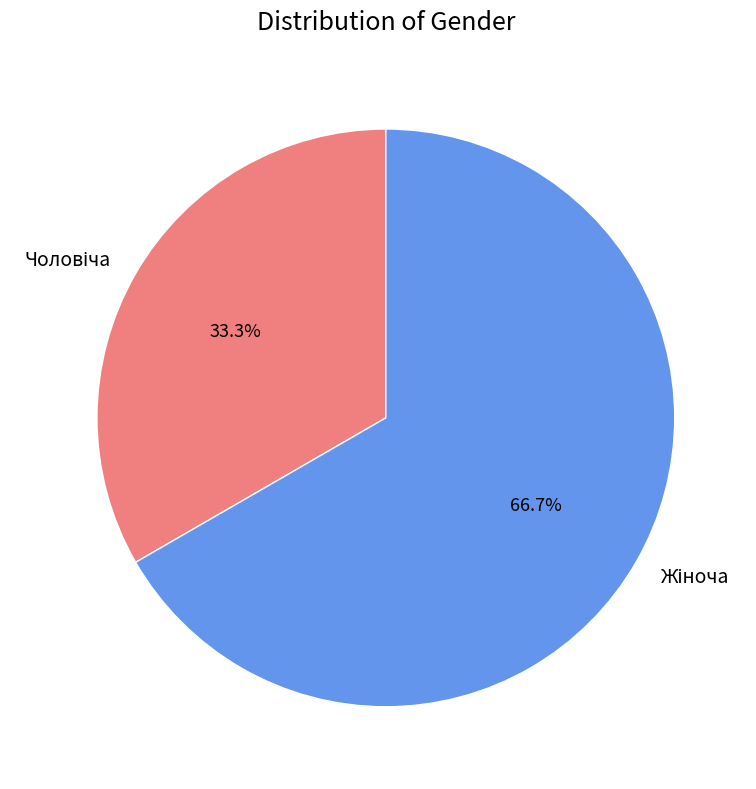

Does any single category account for the majority?

Yes